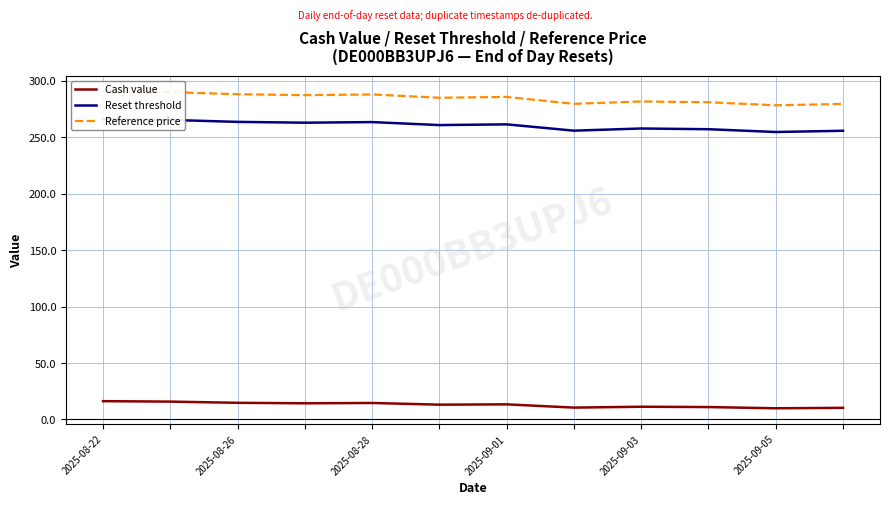

How many lines are shown in the chart?

3